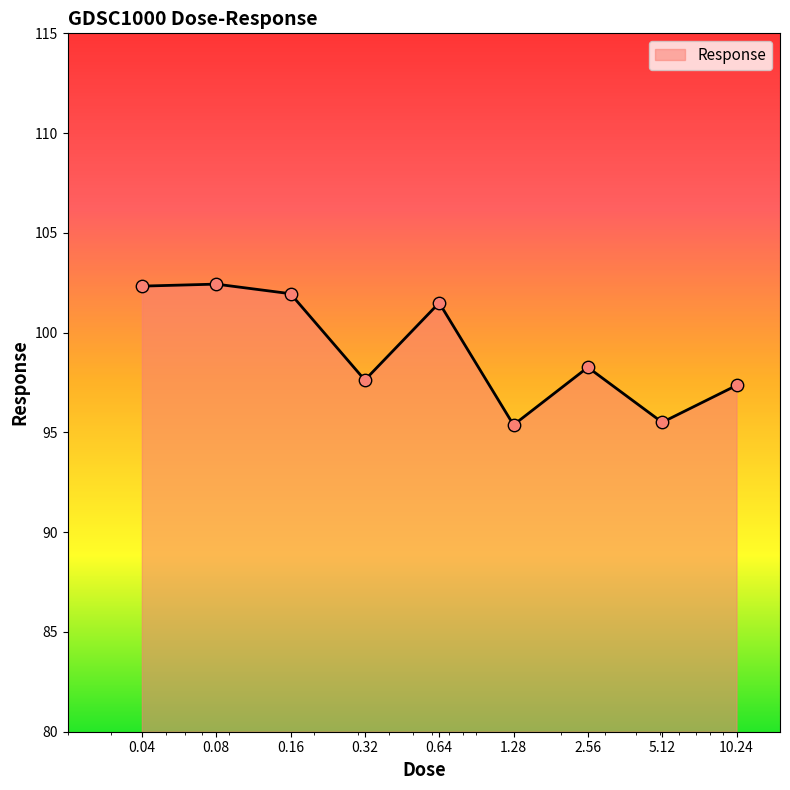

What is the greatest value displayed?

102.4